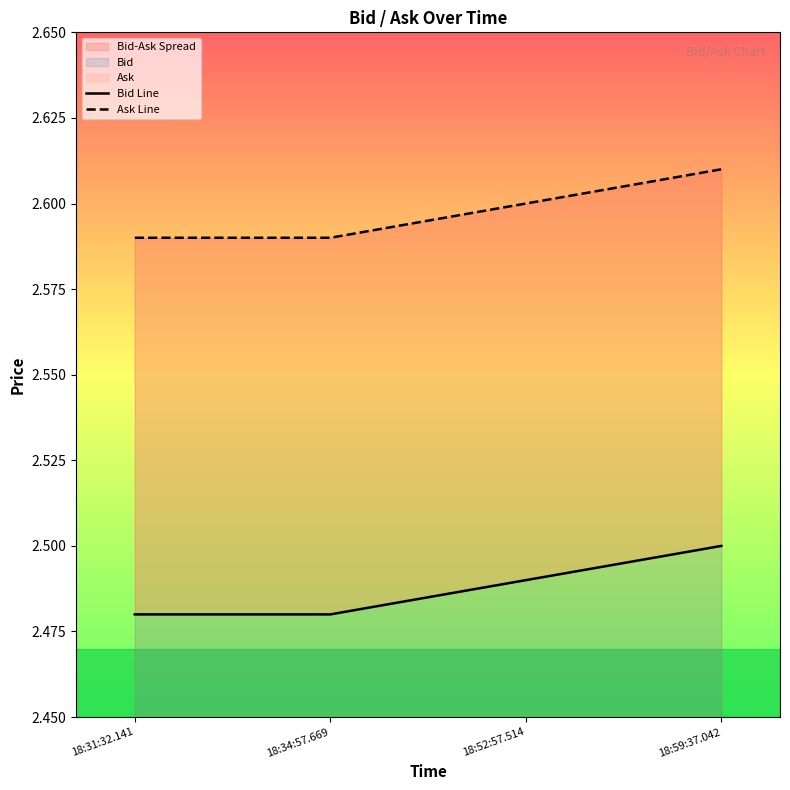

How many Ask Line values are between 2 and 3?

4